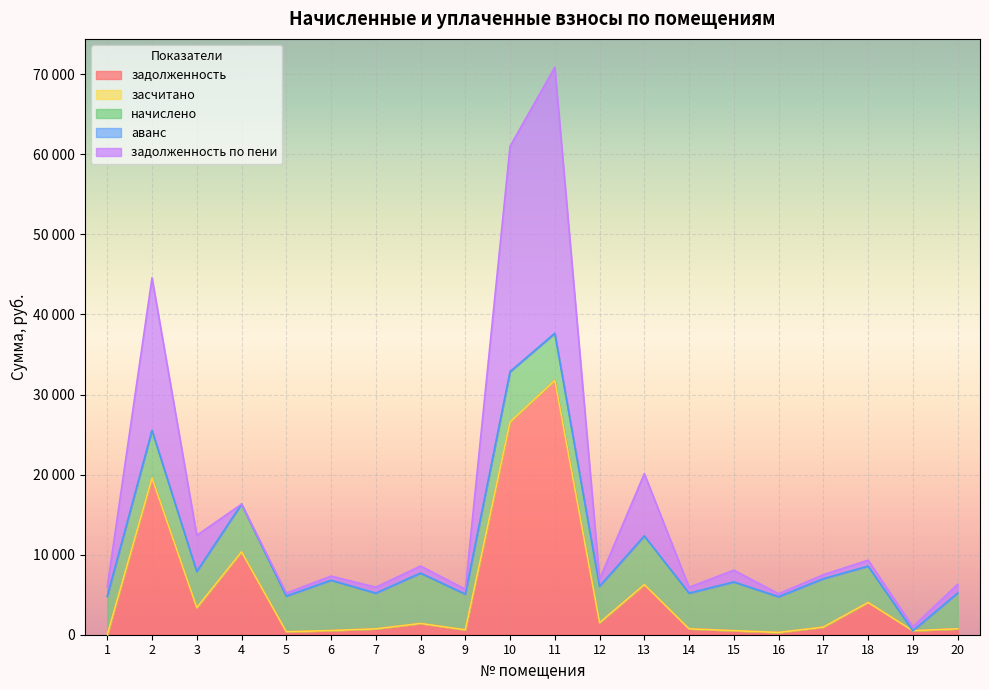

List the labels in order of начислено value, largest first.

6, 8, 10, 13, 15, 17, 2, 4, 11, 1, 12, 18, 3, 5, 7, 9, 14, 16, 20, 19